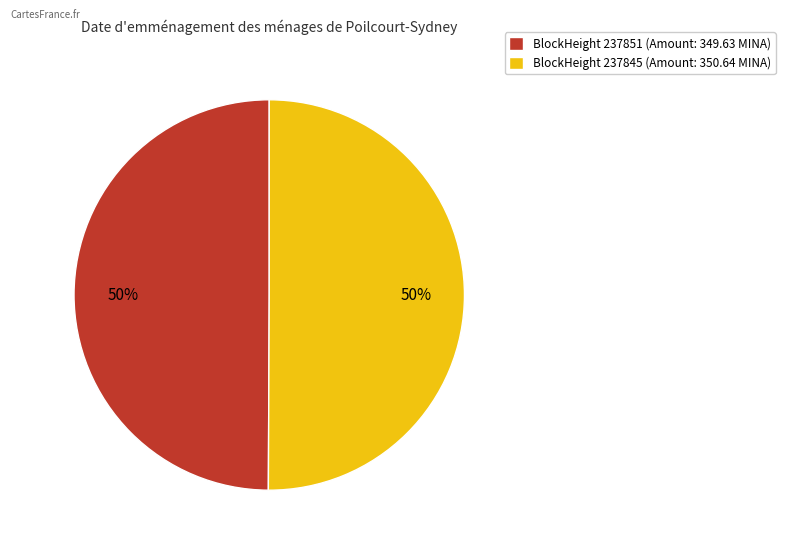

Approximately how many times larger is the value at BlockHeight 237851 (Amount: 349.63 MINA) compared to BlockHeight 237845 (Amount: 350.64 MINA)?

1.0